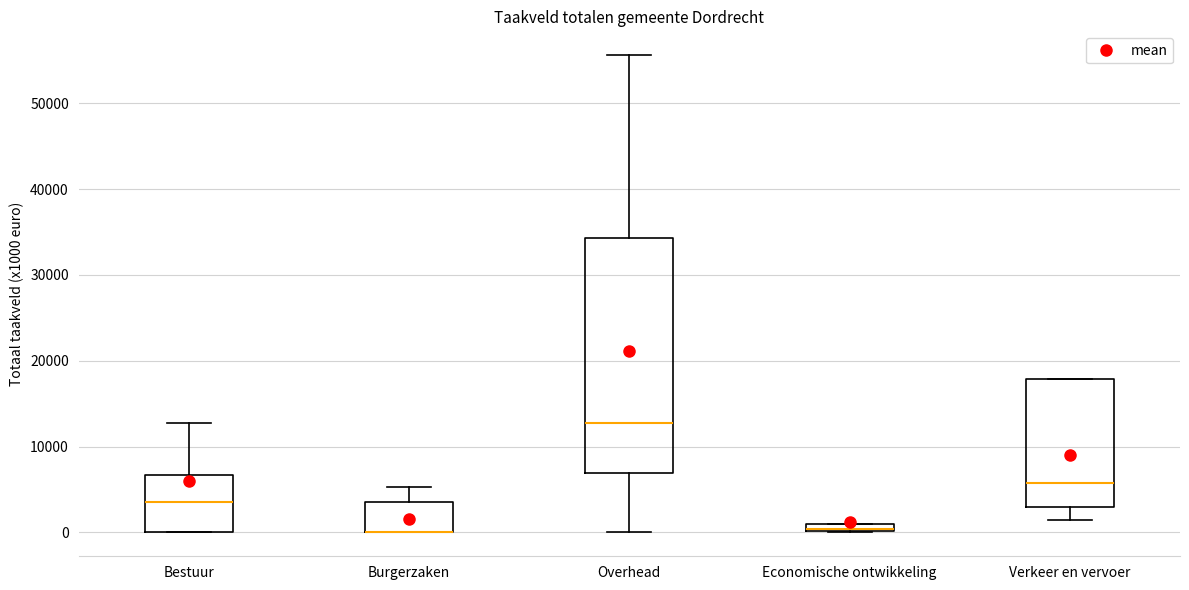

Where is the lower edge of the box for Overhead on the y-axis? The values are not printed on the chart, so give them approximately, as read against the axis.

7000